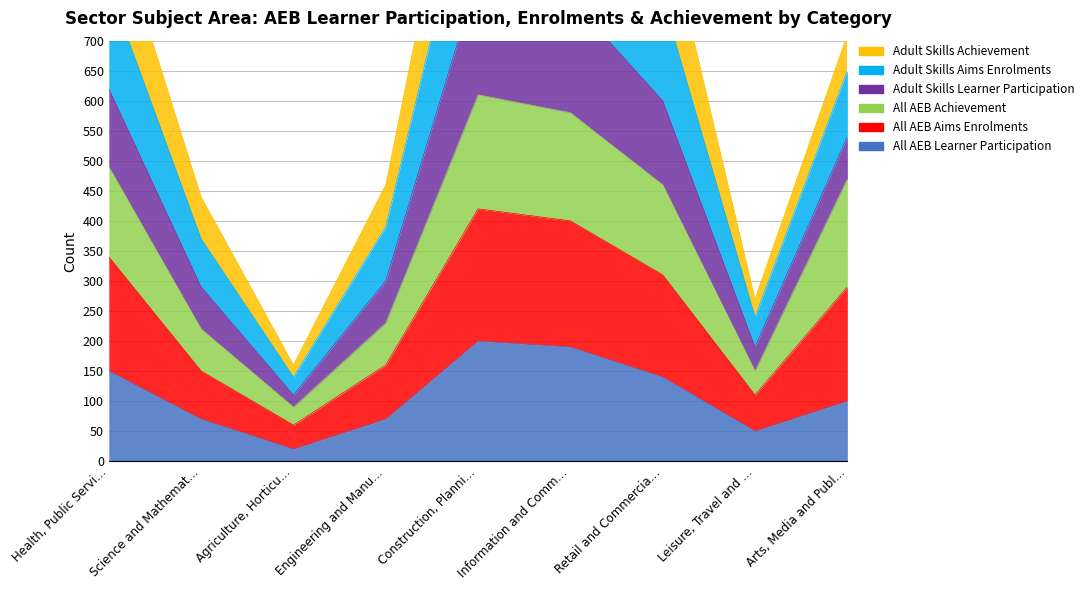

In Adult Skills Aims Enrolments, how many points are higher than both neighbors (excluding endpoints)?

1